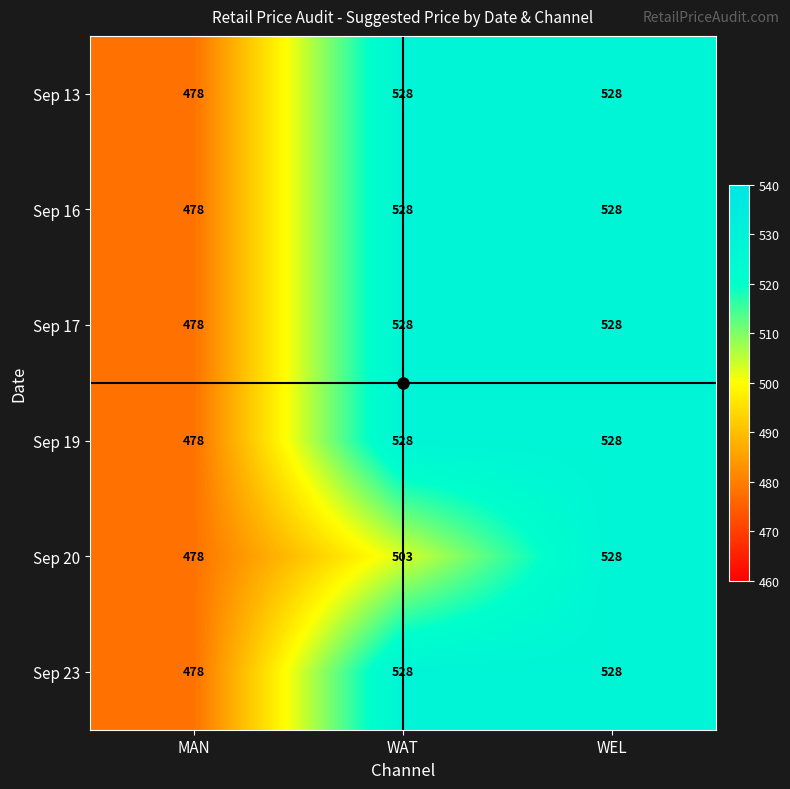

What is the total value across all series at WAT?

3143